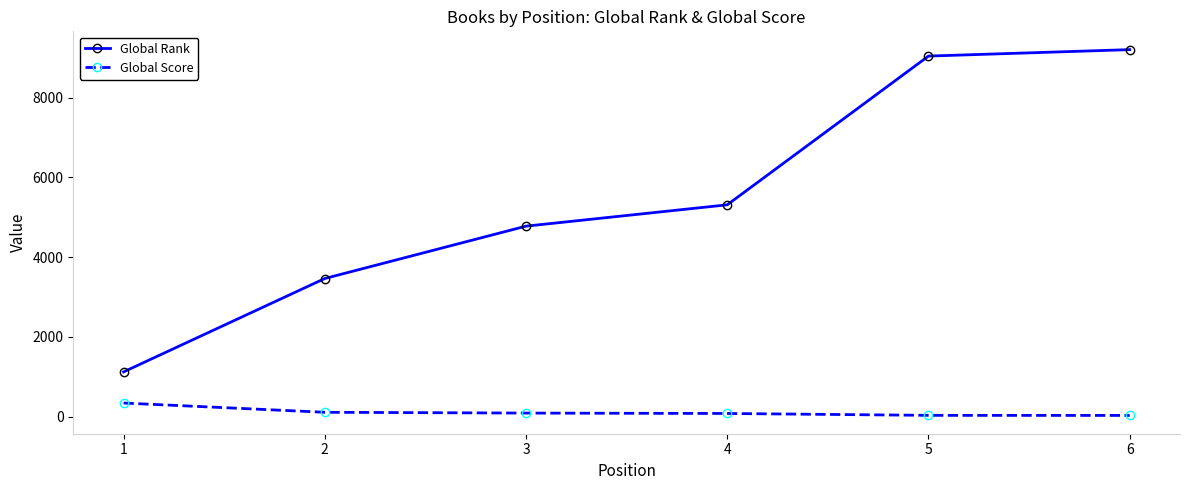

What value does the Global Score series have at 6, to the nearest 50?

50